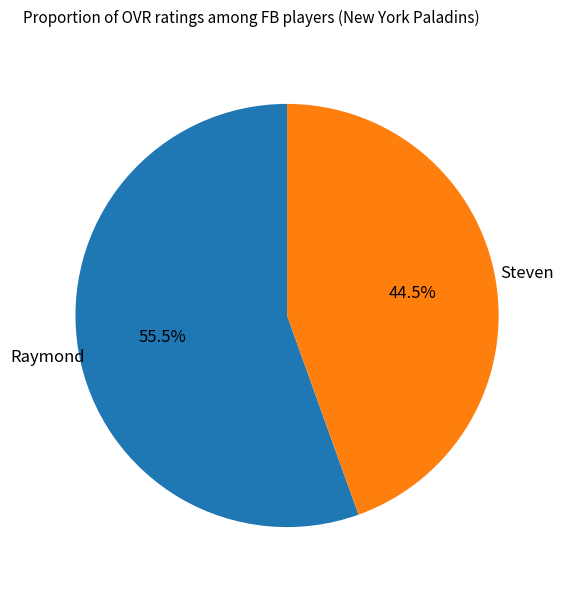

Does any single category account for the majority?

Yes